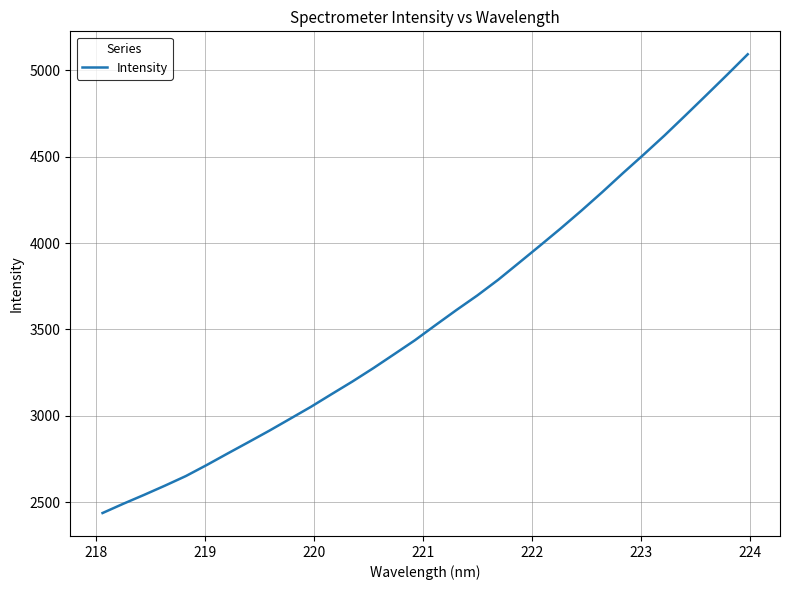

What is the greatest value displayed?

5092.5